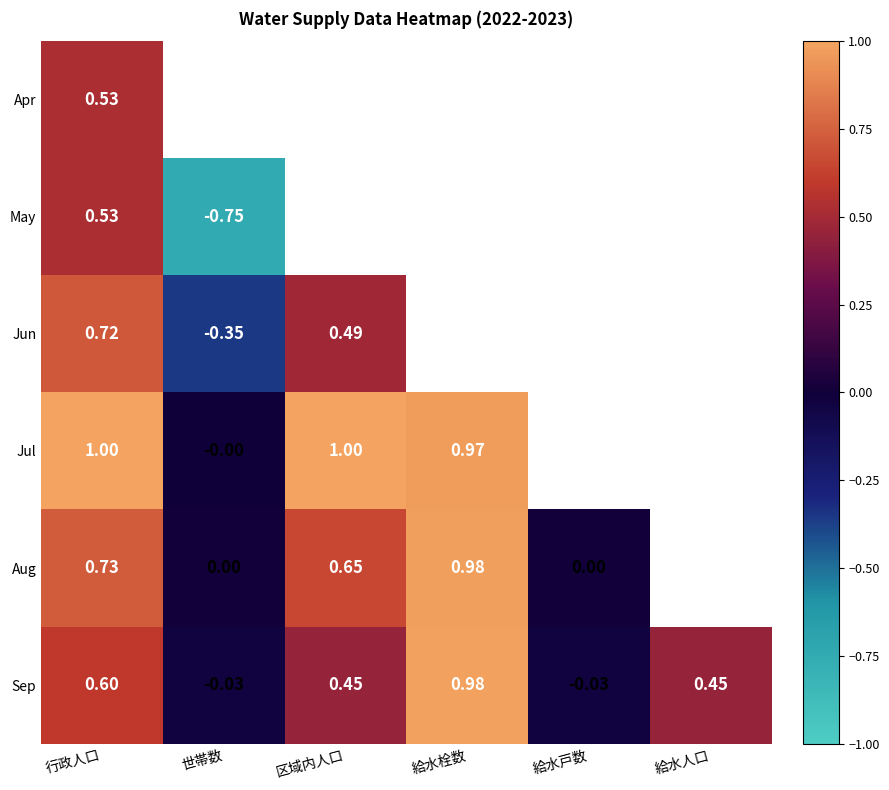

How many values in the Aug series exceed 0?

5